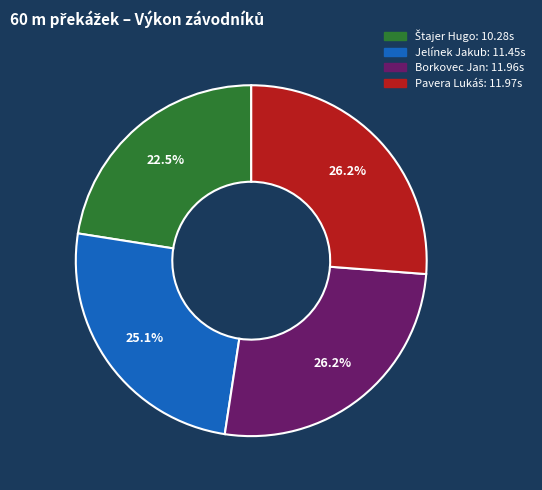

How many slices are in this pie chart?

4